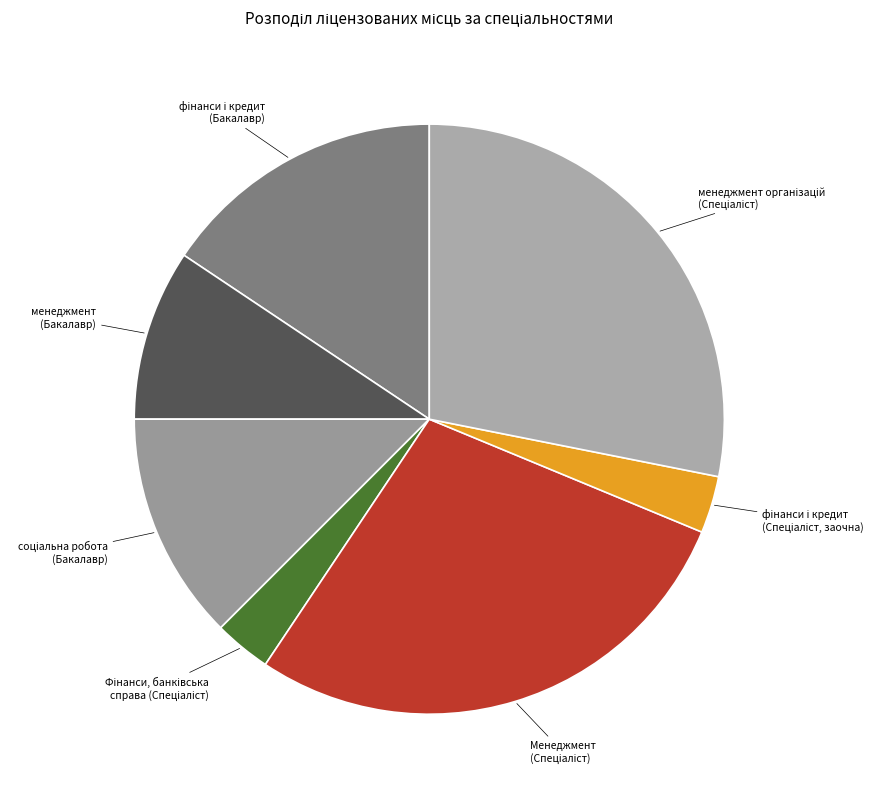

True or false: менеджмент (Бакалавр) accounts for 9% of the total.

True